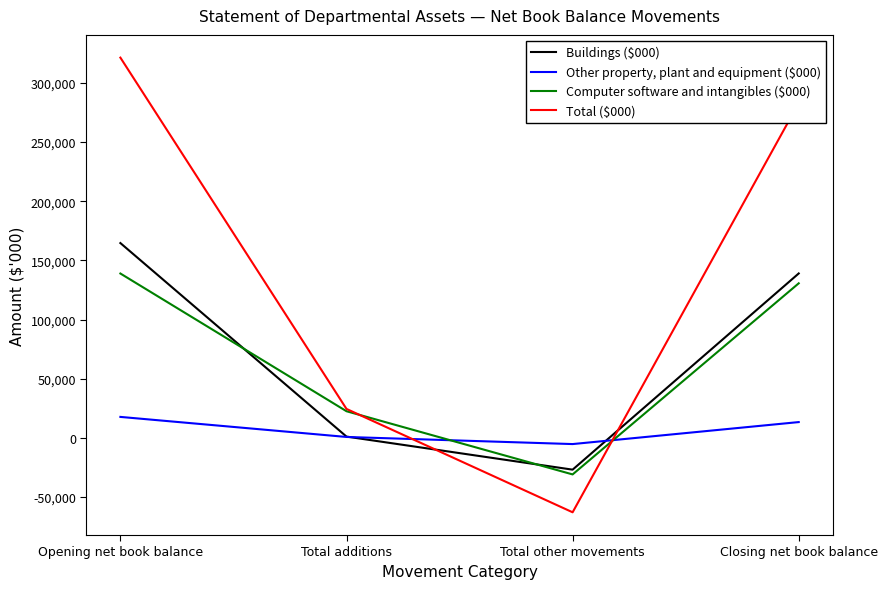

Reading right to left, extract all data points from this chart.

Buildings ($000): Closing net book balance=138984	Total other movements=-26808	Total additions=1130	Opening net book balance=164662
Other property, plant and equipment ($000): Closing net book balance=13389	Total other movements=-5191	Total additions=816	Opening net book balance=17764
Computer software and intangibles ($000): Closing net book balance=130643	Total other movements=-30840	Total additions=22556	Opening net book balance=138927
Total ($000): Closing net book balance=283016	Total other movements=-62839	Total additions=24502	Opening net book balance=321353